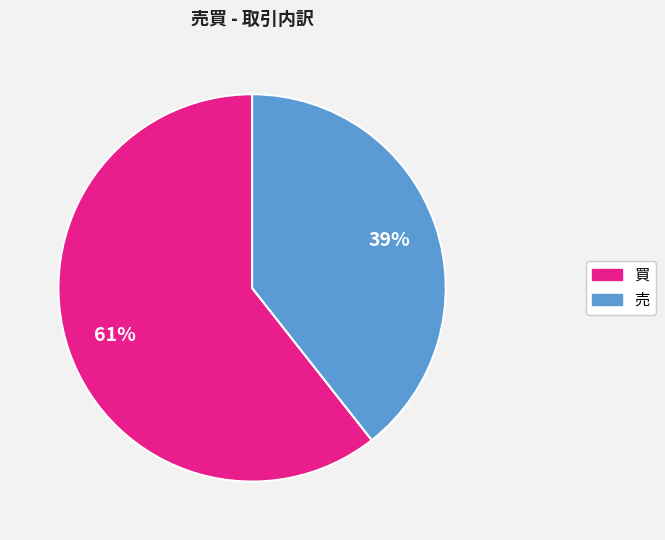

Rank the categories by value from highest to lowest.

買, 売